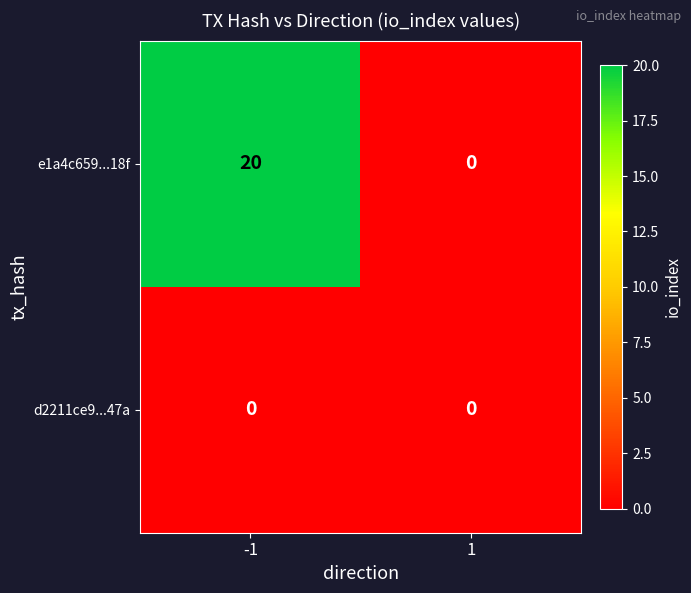

Reading left to right, extract all data points from this chart.

e1a4c659...18f: 20	0
d2211ce9...47a: 0	0